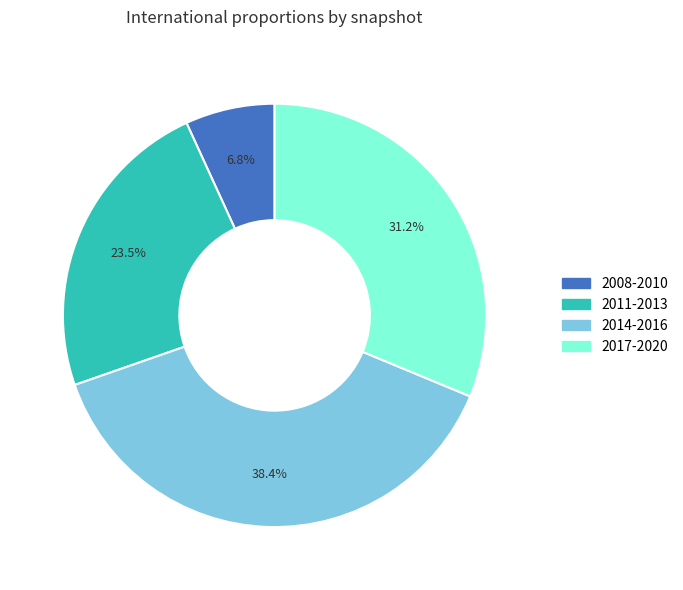

How many segments does this pie chart have?

4